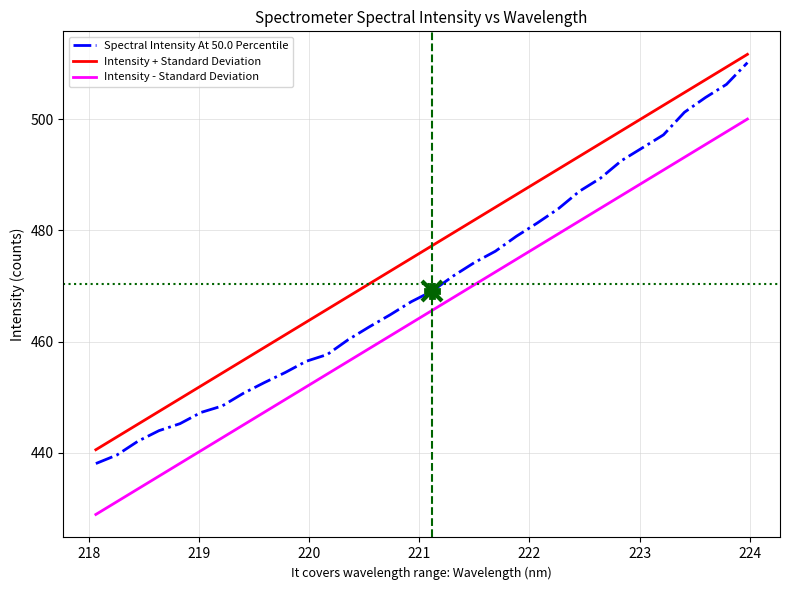

Which series has the largest total across all categories?

Intensity + Standard Deviation